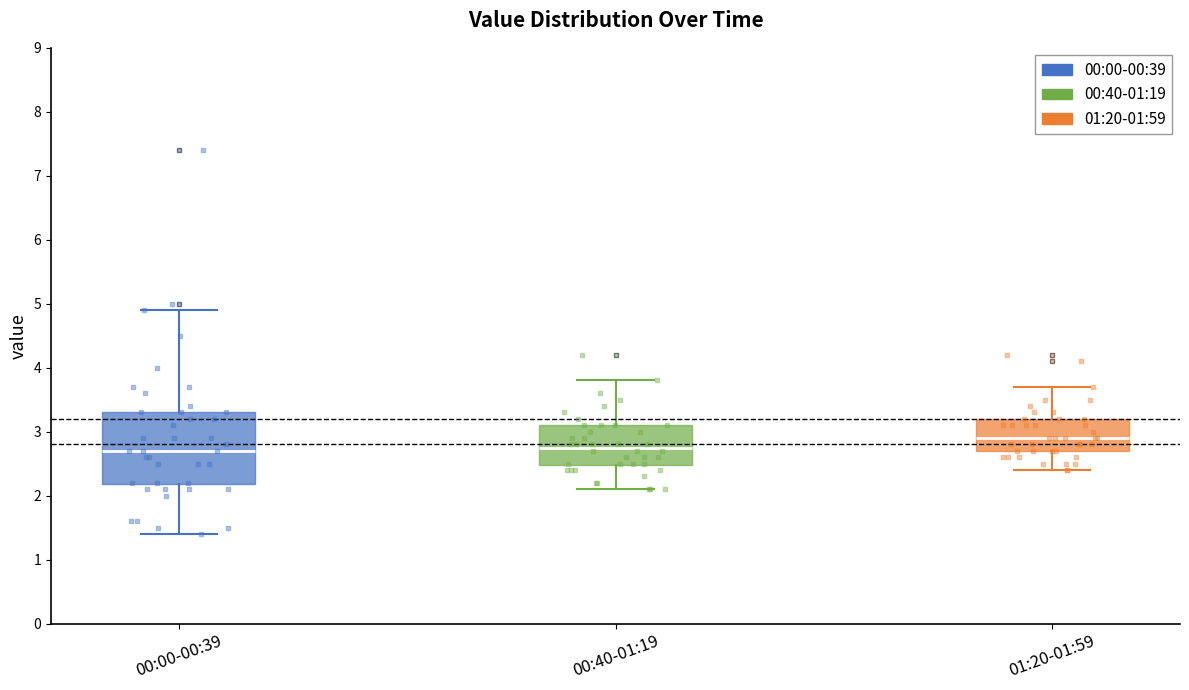

Reading left to right, transcribe this box plot: for each box, give where its median line is, the range the box spans, and where its two whiskers end, as read against the y-axis. The values are not printed on the chart, so give them approximately, as read against the axis.

00:00-00:39: median 2.7, box 2.2 to 3.3, whiskers 1.4 to 4.9
00:40-01:19: median 2.8, box 2.5 to 3.1, whiskers 2.1 to 3.8
01:20-01:59: median 2.9, box 2.7 to 3.2, whiskers 2.4 to 3.7